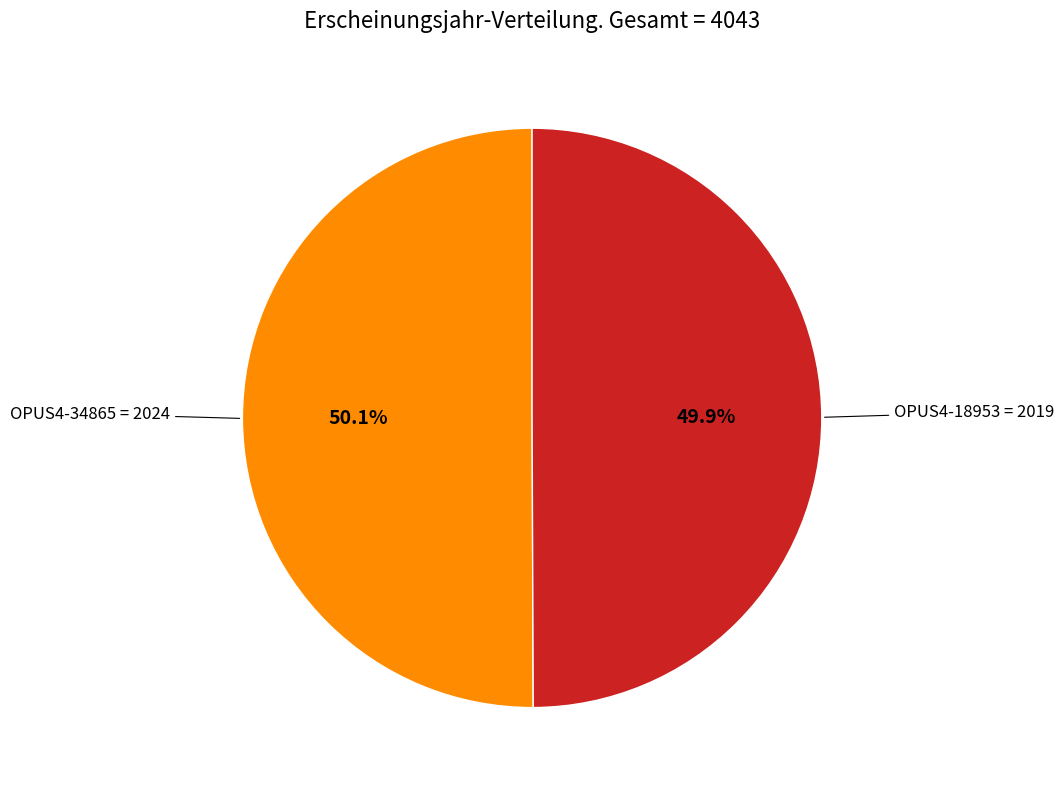

Is there a majority slice in this chart?

Yes